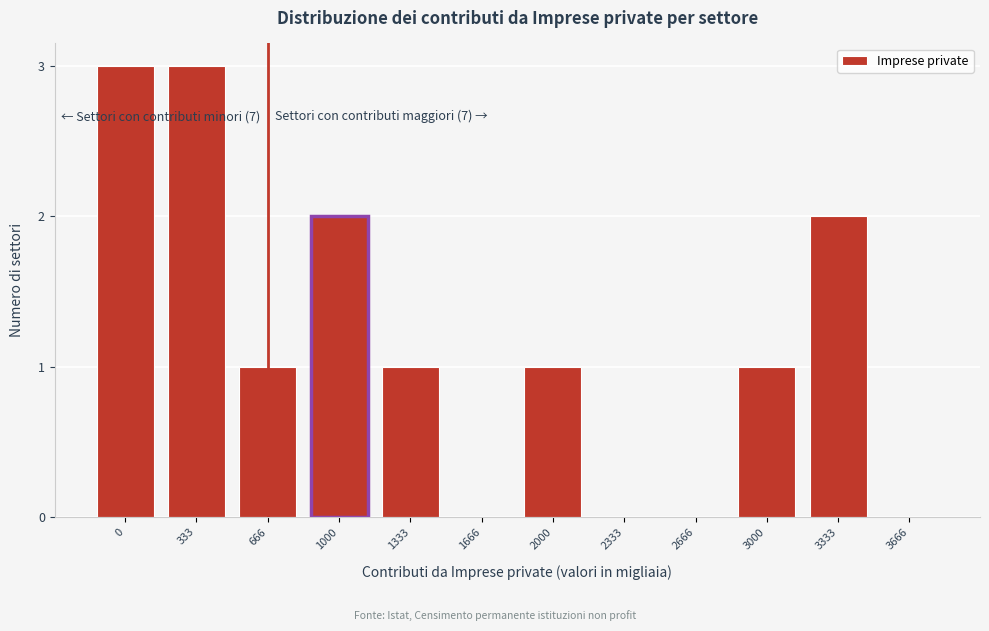

Reading left to right, what are all the values shown in this chart?

0=3	333=3	666=1	1000=2	1333=1	1666=0	2000=1	2333=0	2666=0	3000=1	3333=2	3666=0